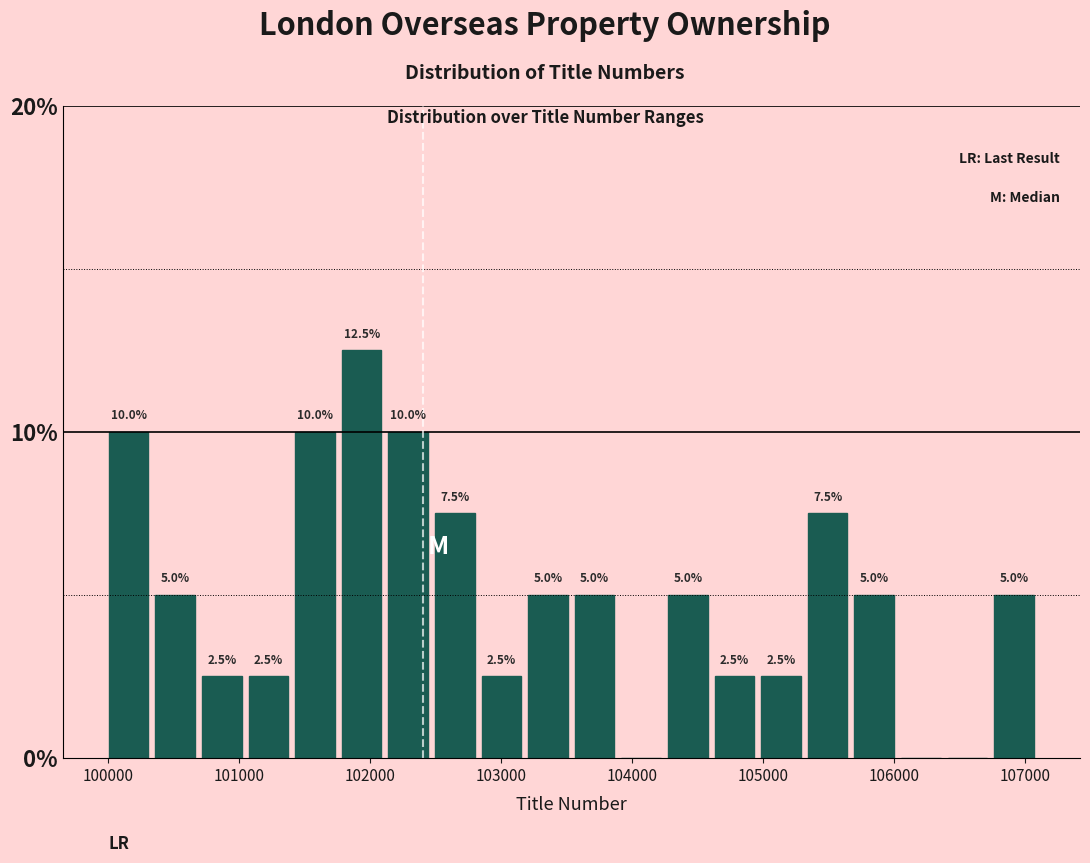

Read against the x-axis, roughly where is the centre of the tallest bar?

101900